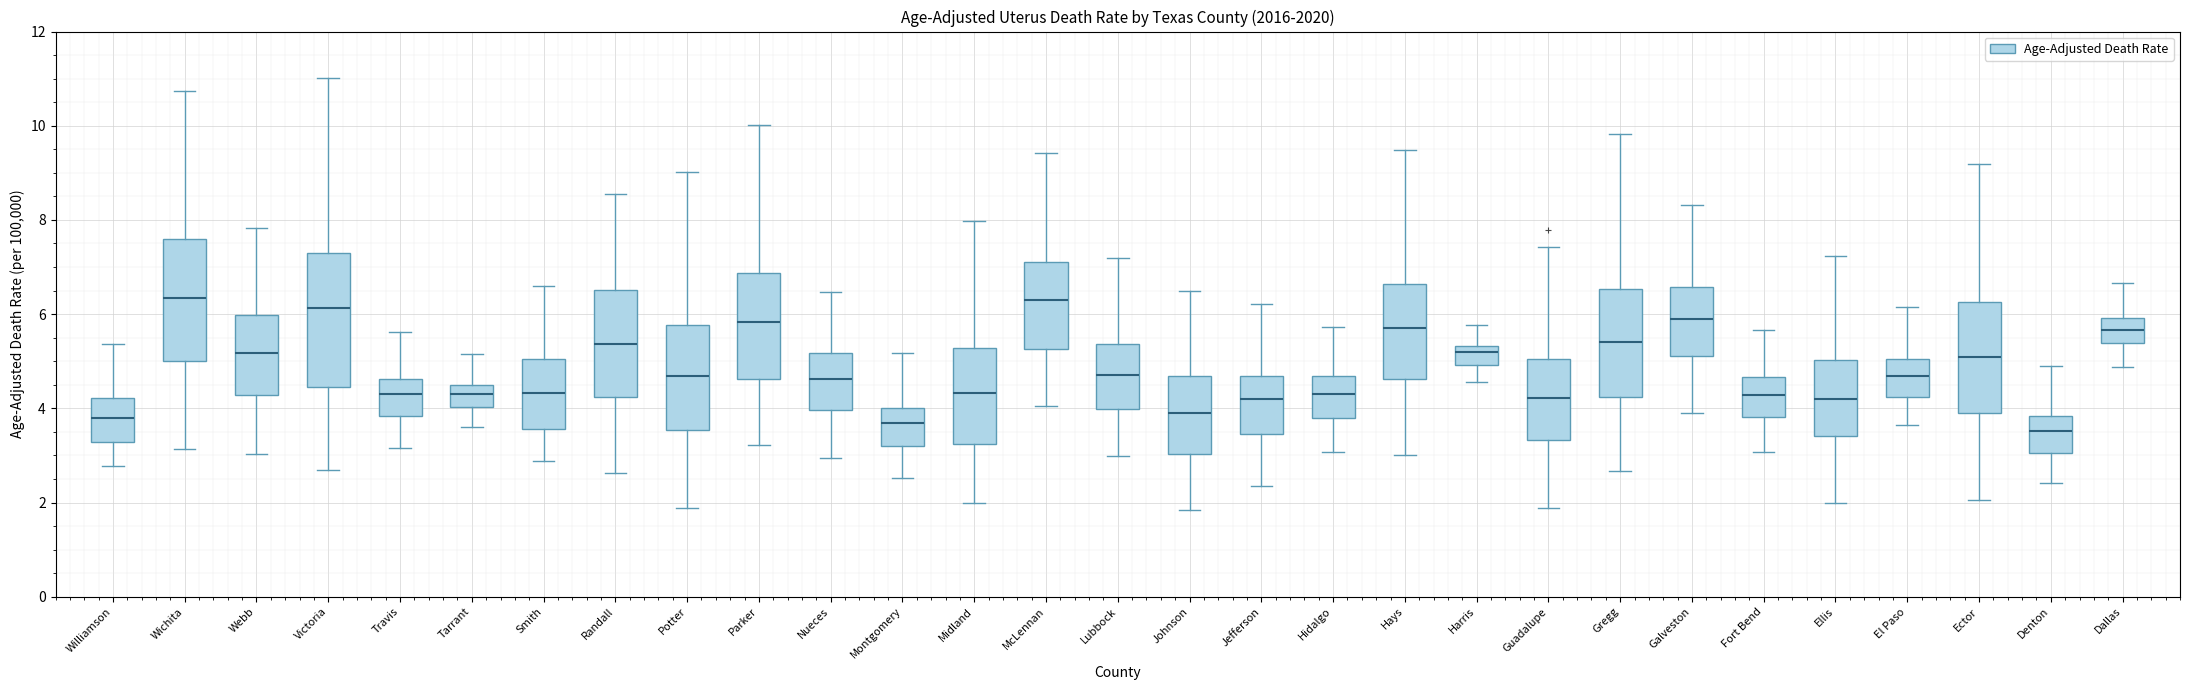

Reading left to right, transcribe this box plot: for each box, give where its median line is, the range the box spans, and where its two whiskers end, as read against the y-axis. The values are not printed on the chart, so give them approximately, as read against the axis.

Williamson: median 3.8, box 3.2 to 4.2, whiskers 2.8 to 5.4
Wichita: median 6.4, box 5.0 to 7.6, whiskers 3.2 to 10.8
Webb: median 5.2, box 4.2 to 6.0, whiskers 3.0 to 7.8
Victoria: median 6.2, box 4.4 to 7.2, whiskers 2.6 to 11.0
Travis: median 4.2, box 3.8 to 4.6, whiskers 3.2 to 5.6
Tarrant: median 4.2, box 4.0 to 4.4, whiskers 3.6 to 5.2
Smith: median 4.4, box 3.6 to 5.0, whiskers 2.8 to 6.6
Randall: median 5.4, box 4.2 to 6.6, whiskers 2.6 to 8.6
Potter: median 4.6, box 3.6 to 5.8, whiskers 1.8 to 9.0
Parker: median 5.8, box 4.6 to 6.8, whiskers 3.2 to 10.0
Nueces: median 4.6, box 4.0 to 5.2, whiskers 3.0 to 6.4
Montgomery: median 3.6, box 3.2 to 4.0, whiskers 2.6 to 5.2
Midland: median 4.4, box 3.2 to 5.2, whiskers 2.0 to 8.0
McLennan: median 6.4, box 5.2 to 7.0, whiskers 4.0 to 9.4
Lubbock: median 4.8, box 4.0 to 5.4, whiskers 3.0 to 7.2
Johnson: median 4.0, box 3.0 to 4.6, whiskers 1.8 to 6.4
Jefferson: median 4.2, box 3.4 to 4.6, whiskers 2.4 to 6.2
Hidalgo: median 4.2, box 3.8 to 4.6, whiskers 3.0 to 5.8
Hays: median 5.8, box 4.6 to 6.6, whiskers 3.0 to 9.4
Harris: median 5.2, box 5.0 to 5.4, whiskers 4.6 to 5.8
Guadalupe: median 4.2, box 3.4 to 5.0, whiskers 1.8 to 7.4
Gregg: median 5.4, box 4.2 to 6.6, whiskers 2.6 to 9.8
Galveston: median 6.0, box 5.2 to 6.6, whiskers 3.8 to 8.4
Fort Bend: median 4.2, box 3.8 to 4.6, whiskers 3.0 to 5.6
Ellis: median 4.2, box 3.4 to 5.0, whiskers 2.0 to 7.2
El Paso: median 4.6, box 4.2 to 5.0, whiskers 3.6 to 6.2
Ector: median 5.0, box 4.0 to 6.2, whiskers 2.0 to 9.2
Denton: median 3.6, box 3.0 to 3.8, whiskers 2.4 to 5.0
Dallas: median 5.6, box 5.4 to 6.0, whiskers 4.8 to 6.6